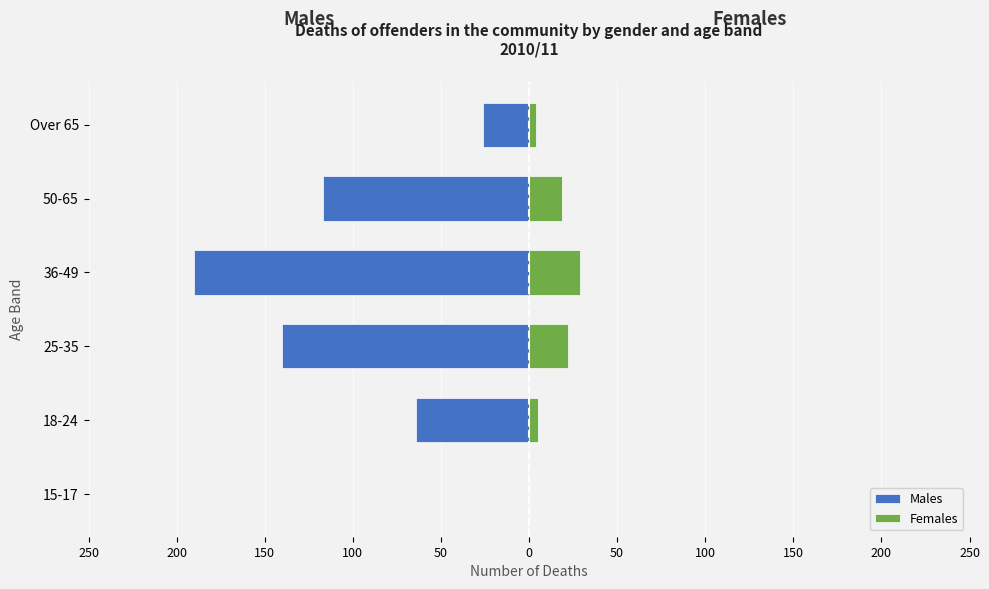

Does the chart contain stacked bars?

No